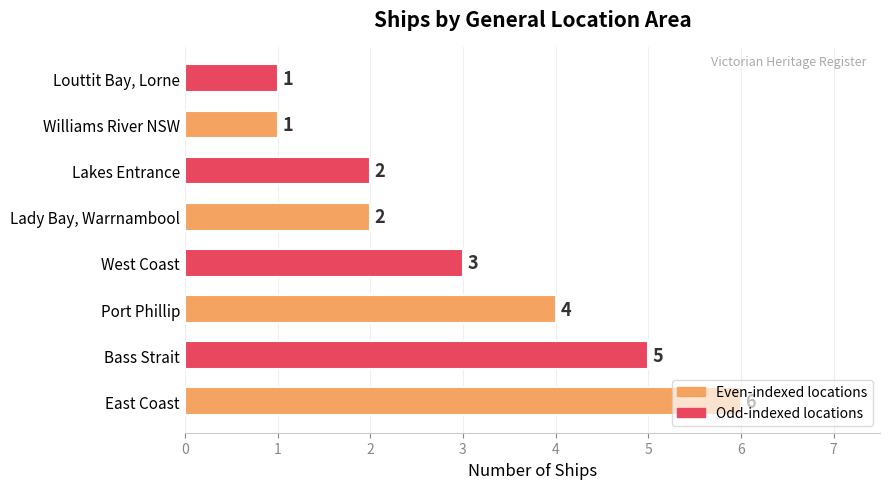

What is the average value?

3